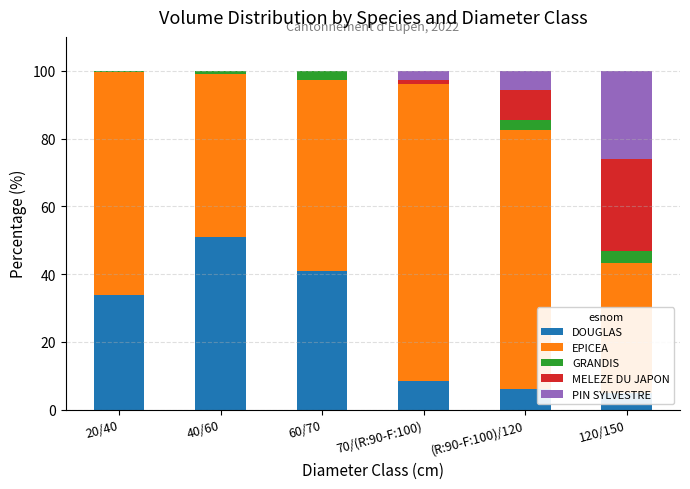

Which series has the widest spread of values?

EPICEA